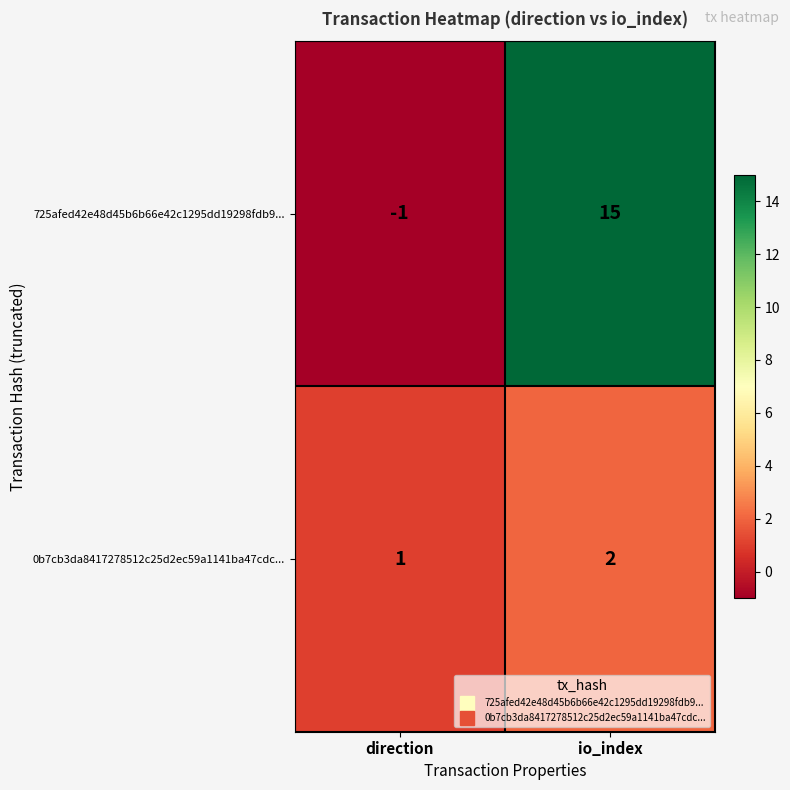

Is it true that 0b7cb3da8417278512c25d2ec59a1141ba47cdc... equals 2 at io_index?

True